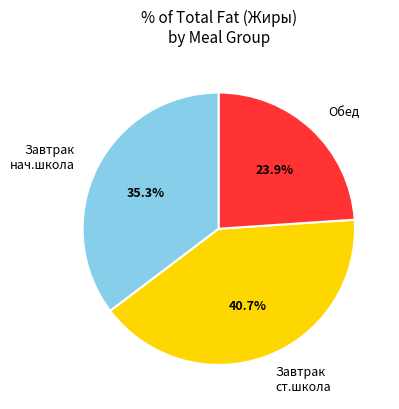

Between Обед and Завтрак ст.школа, which is larger?

Завтрак ст.школа